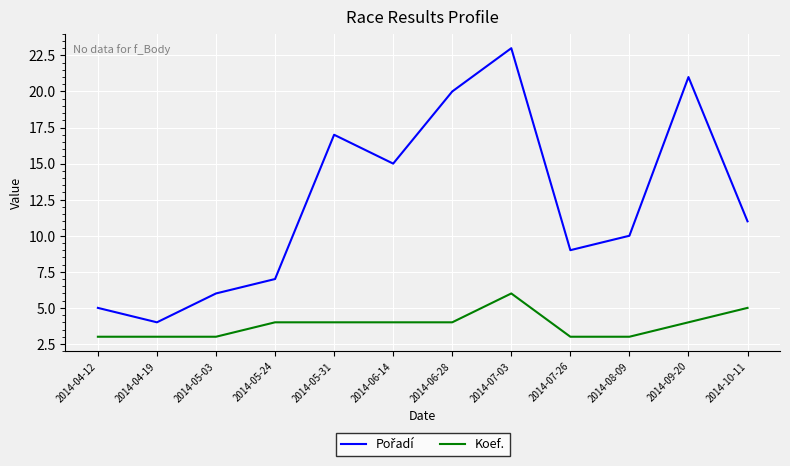

True or false: Koef. has more than 0 points higher than both neighbors.

True